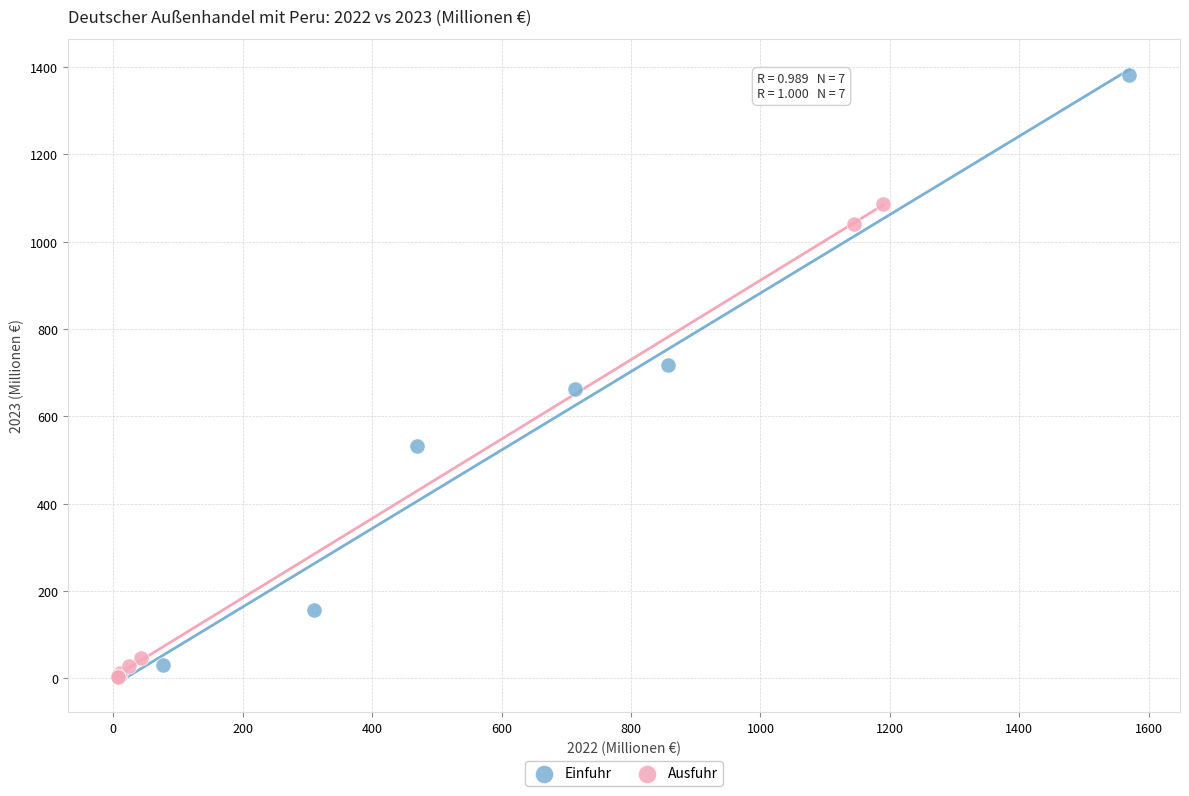

Which series has the widest spread of Y values?

Einfuhr